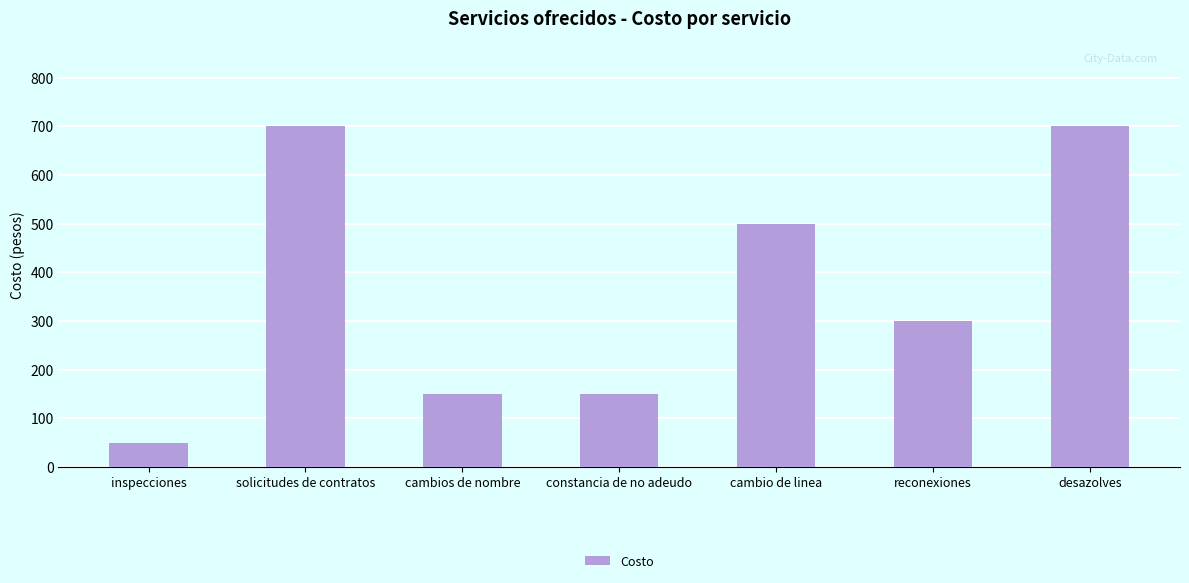

Reading left to right, transcribe all the data shown in this chart.

50	700	150	150	500	300	700